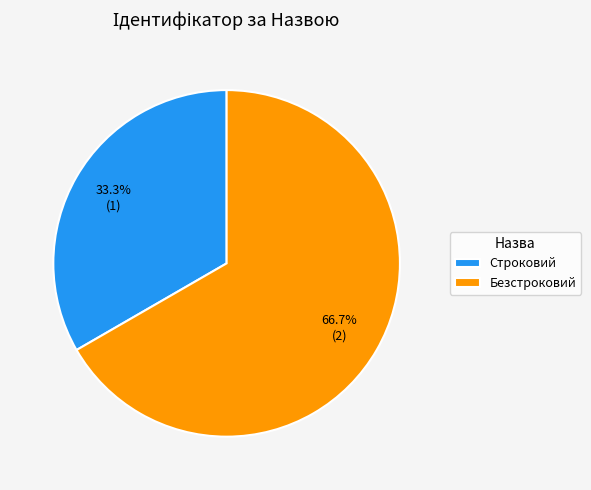

What percentage is the Безстроковий slice, to the nearest percent?

67%